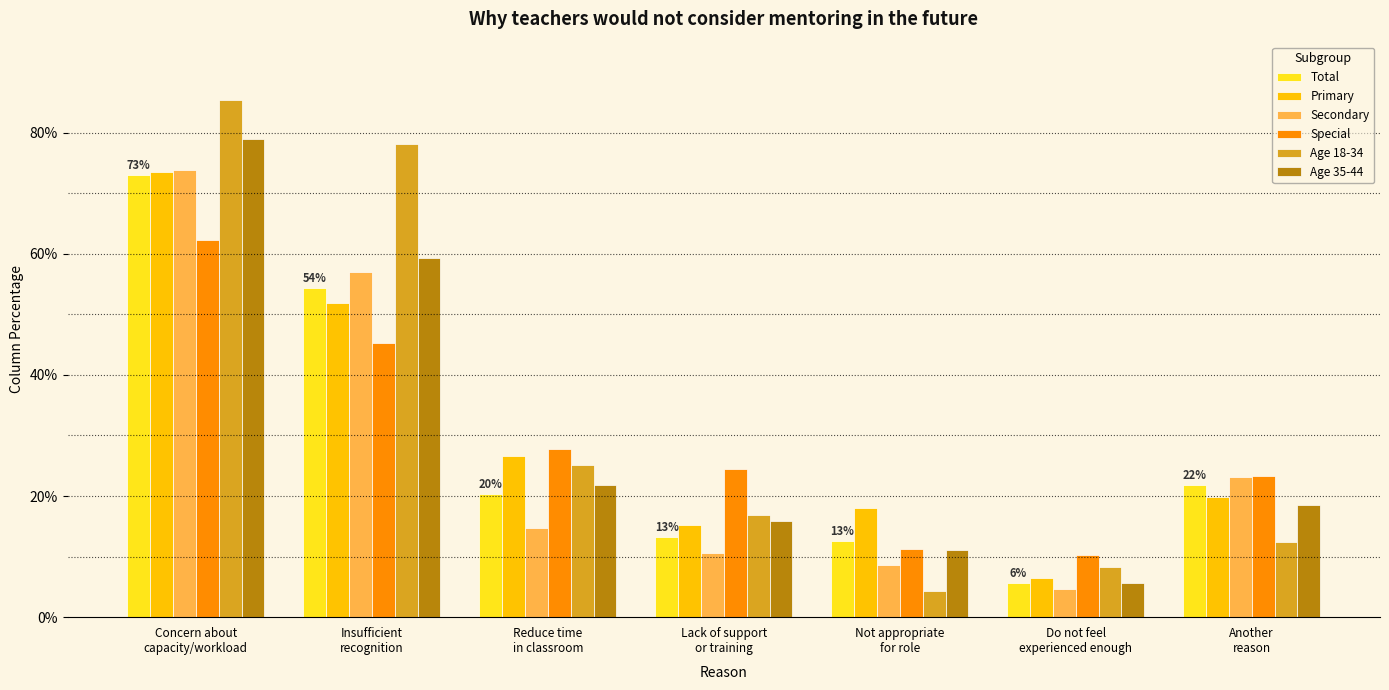

Reading left to right, what are all the values shown in this chart?

Total: 0.7	0.5	0.2	0.1	0.1	0.1	0.2
Primary: 0.7	0.5	0.3	0.2	0.2	0.1	0.2
Secondary: 0.7	0.6	0.1	0.1	0.1	0.0	0.2
Special: 0.6	0.5	0.3	0.2	0.1	0.1	0.2
Age 18-34: 0.9	0.8	0.3	0.2	0.0	0.1	0.1
Age 35-44: 0.8	0.6	0.2	0.2	0.1	0.1	0.2